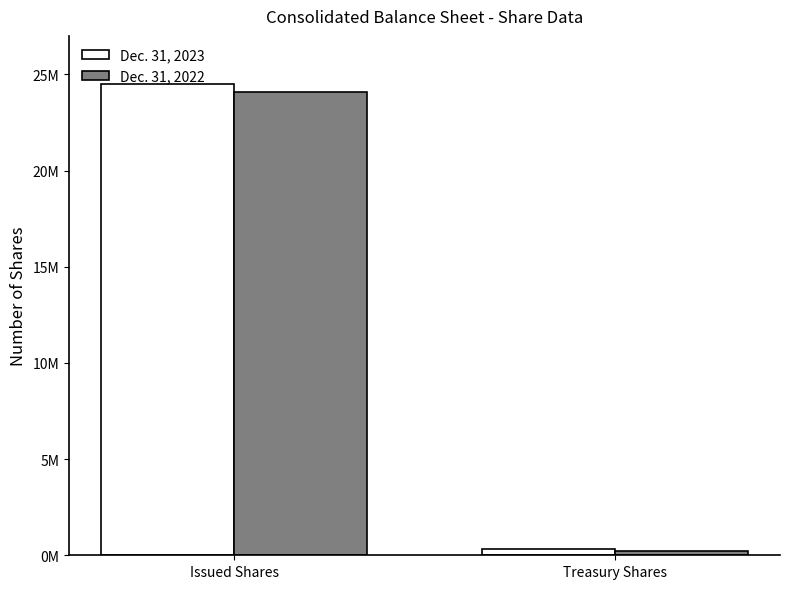

What is the label of the 1st bar from the left?

Issued Shares